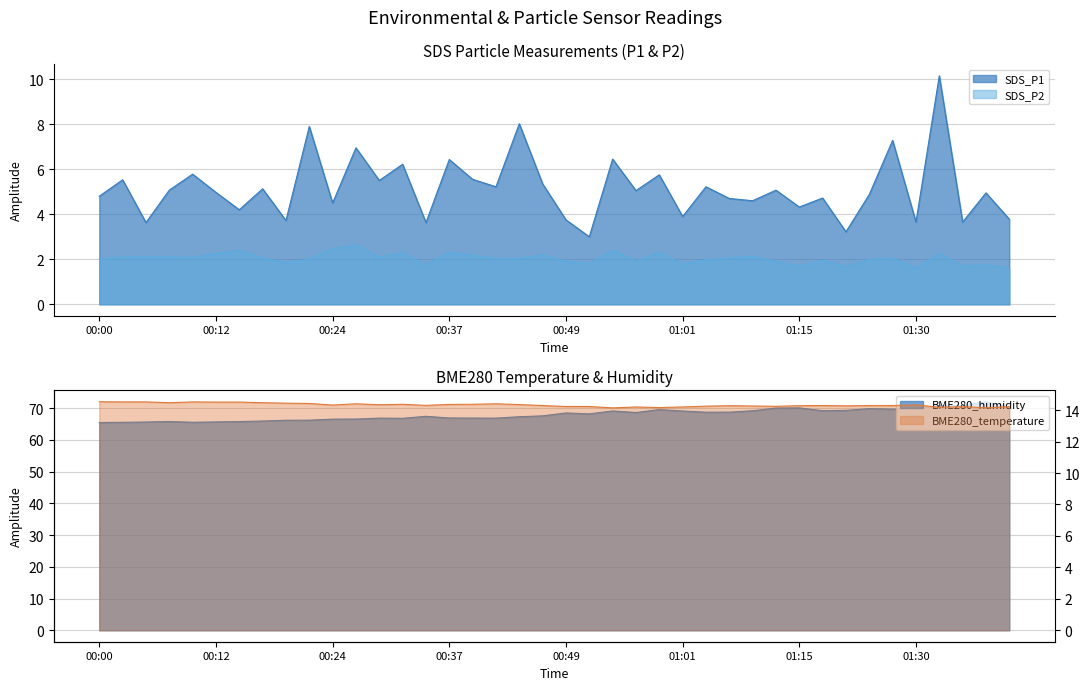

Where is the first local minimum for SDS_P1?

00:05